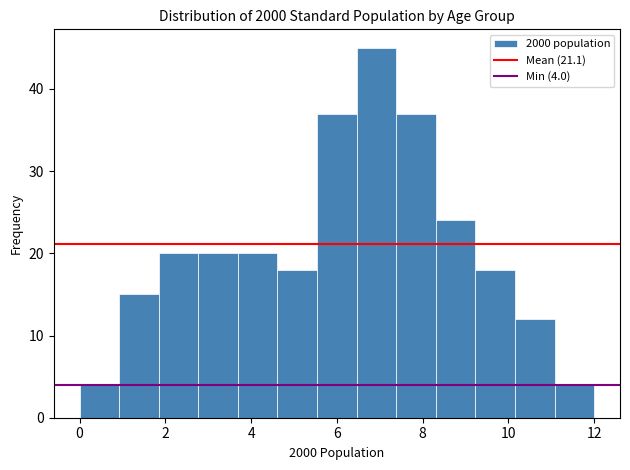

Over which range of the x-axis is the bar tallest?

6.4 to 7.4